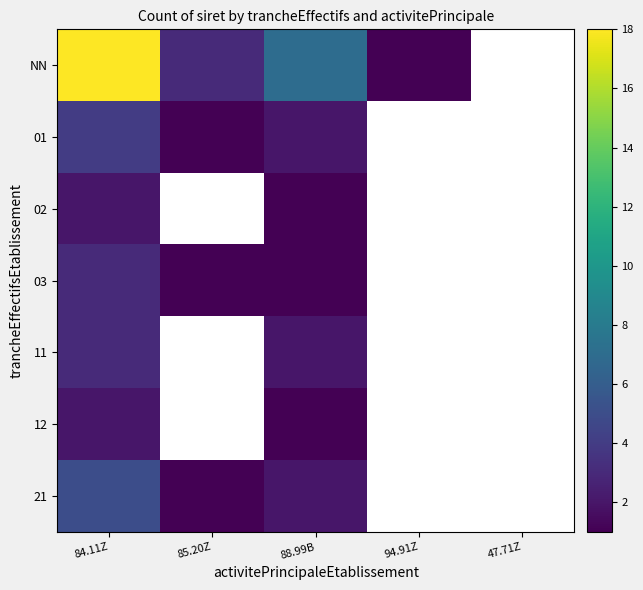

True or false: 03 has a value of 1.1 at 84.11Z.

False